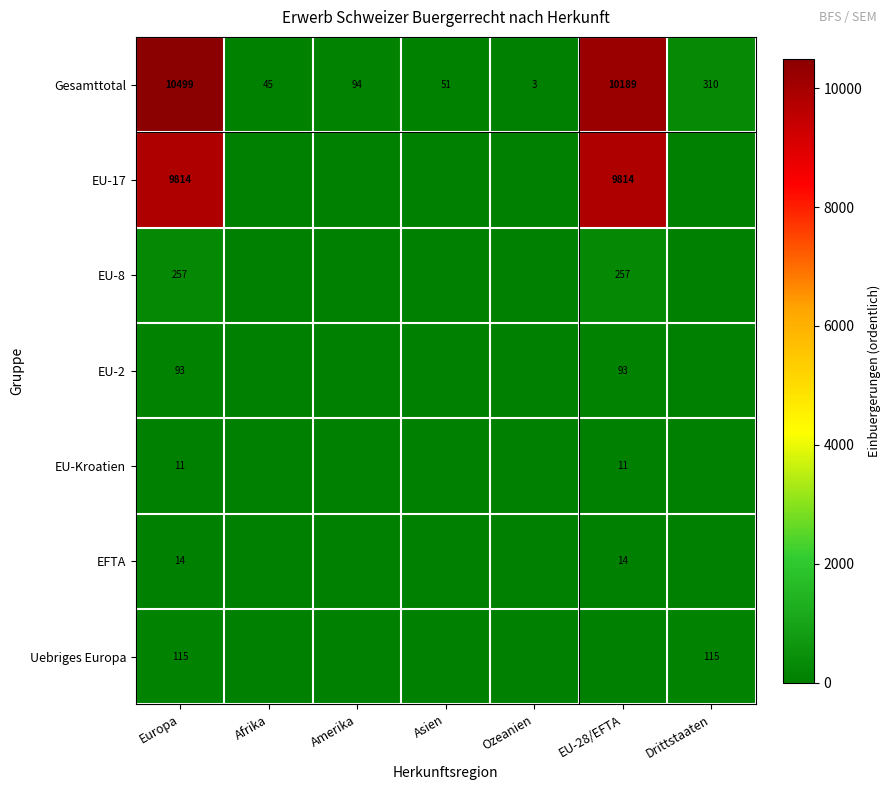

At which label does Gesamttotal first exceed 94?

Europa